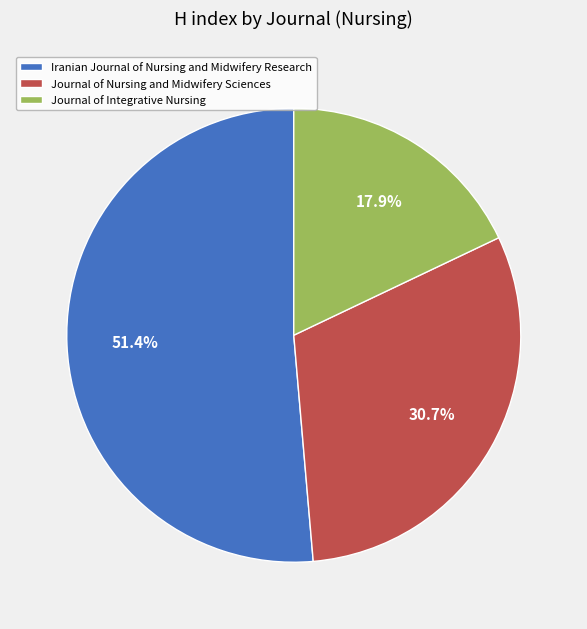

Is it true that Iranian Journal of Nursing and Midwifery Research is 66% of the pie?

False